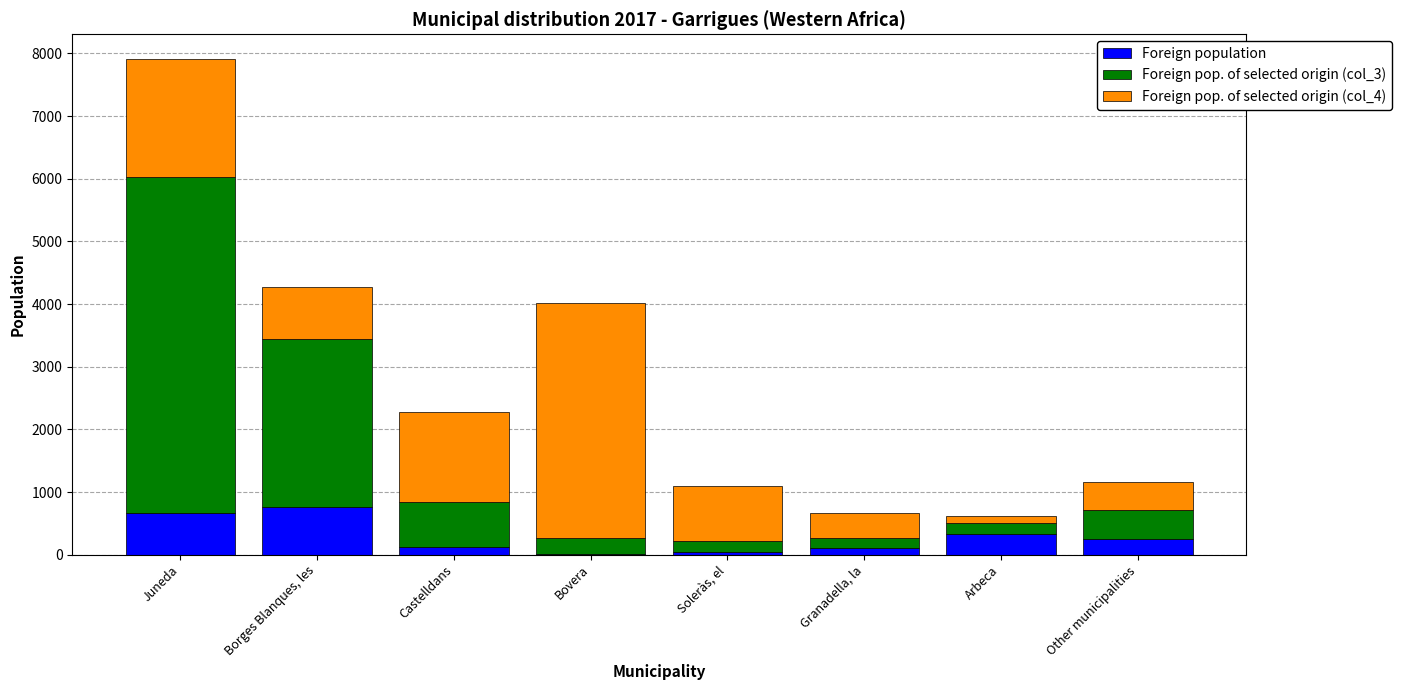

What is the highest value of the Foreign population series?

769